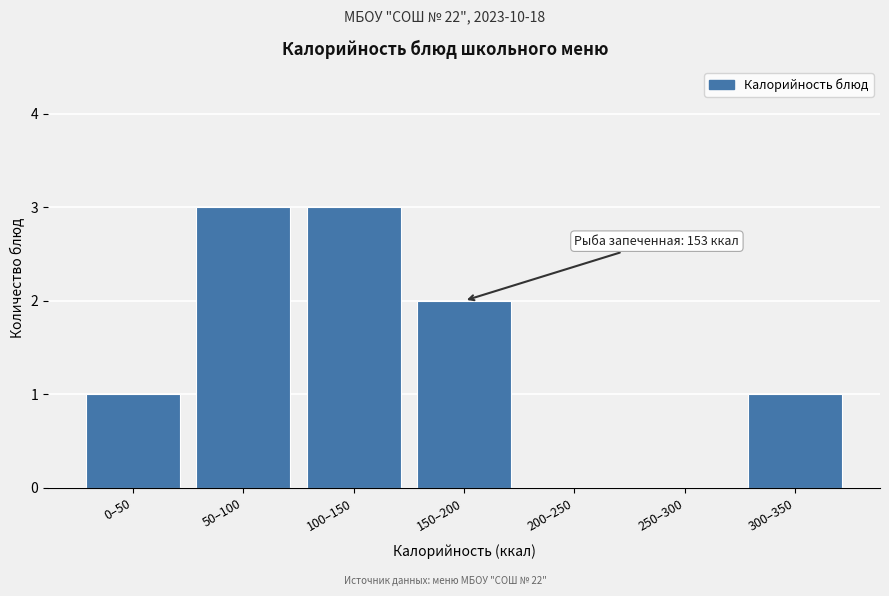

Reading right to left, list all the values displayed in this chart.

300–350=1	250–300=0	200–250=0	150–200=2	100–150=3	50–100=3	0–50=1